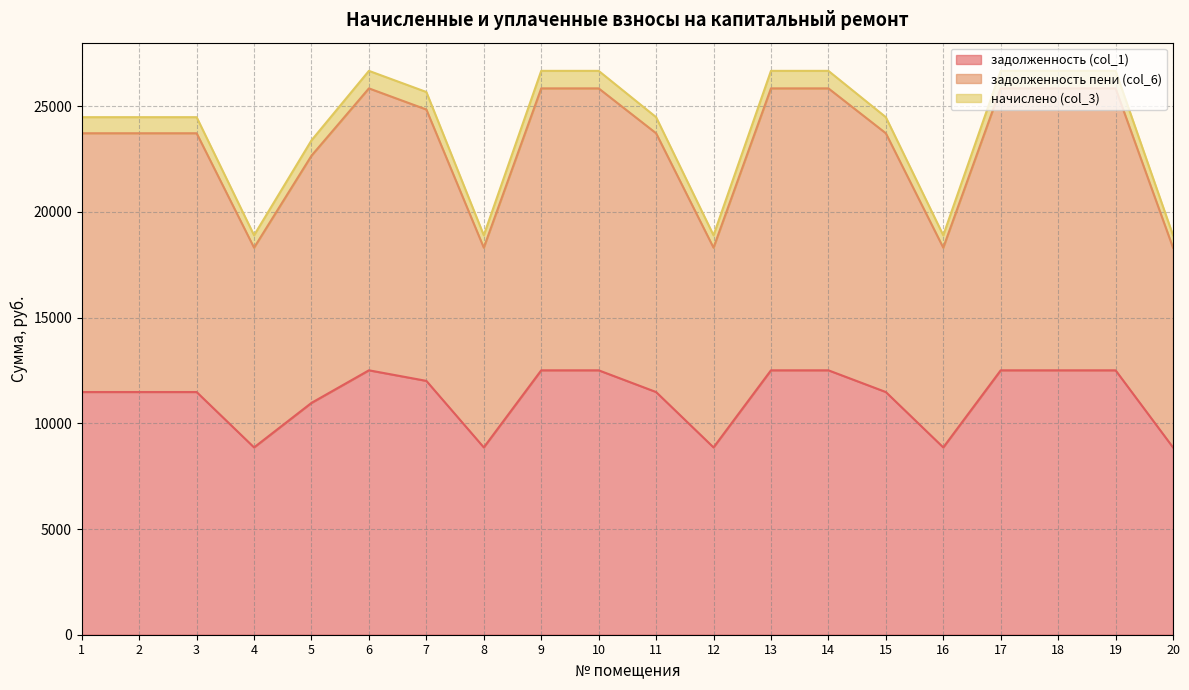

What is the difference between the задолженность (col_1) values at 9 and 7?

500.0